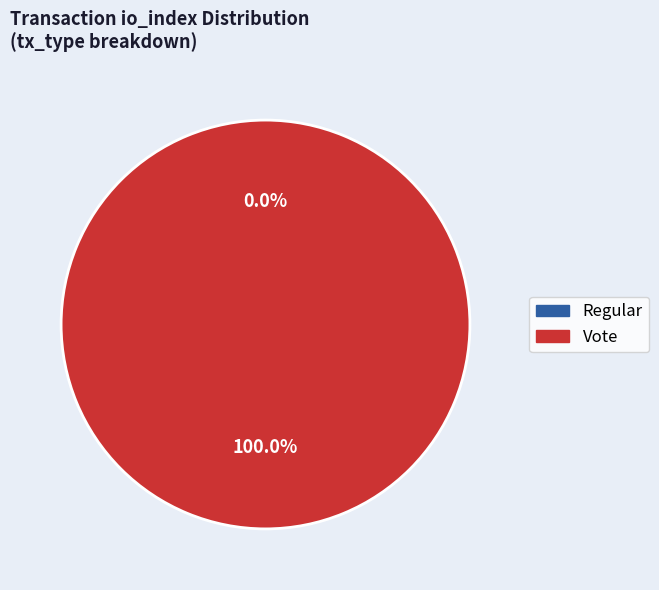

Is Vote the majority of the pie?

Yes